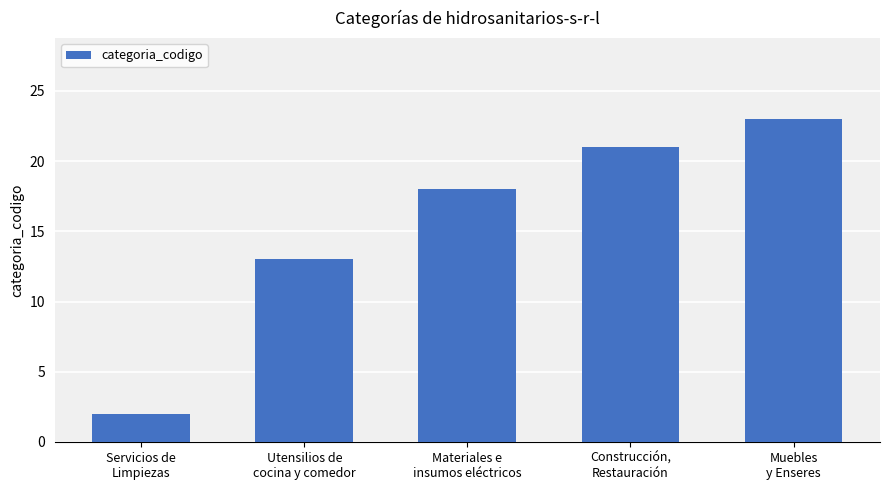

What is the label of the 4th bar from the right?

Utensilios de
cocina y comedor